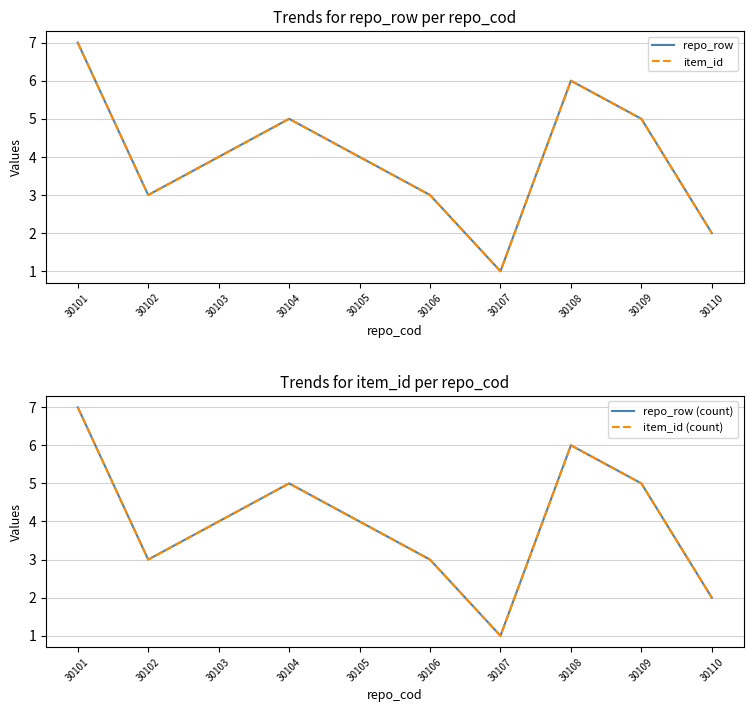

Reading right to left, what are all the values shown in this chart?

repo_row: 2	5	6	1	3	4	5	4	3	7
item_id: 2	5	6	1	3	4	5	4	3	7
repo_row (count): 2	5	6	1	3	4	5	4	3	7
item_id (count): 2	5	6	1	3	4	5	4	3	7